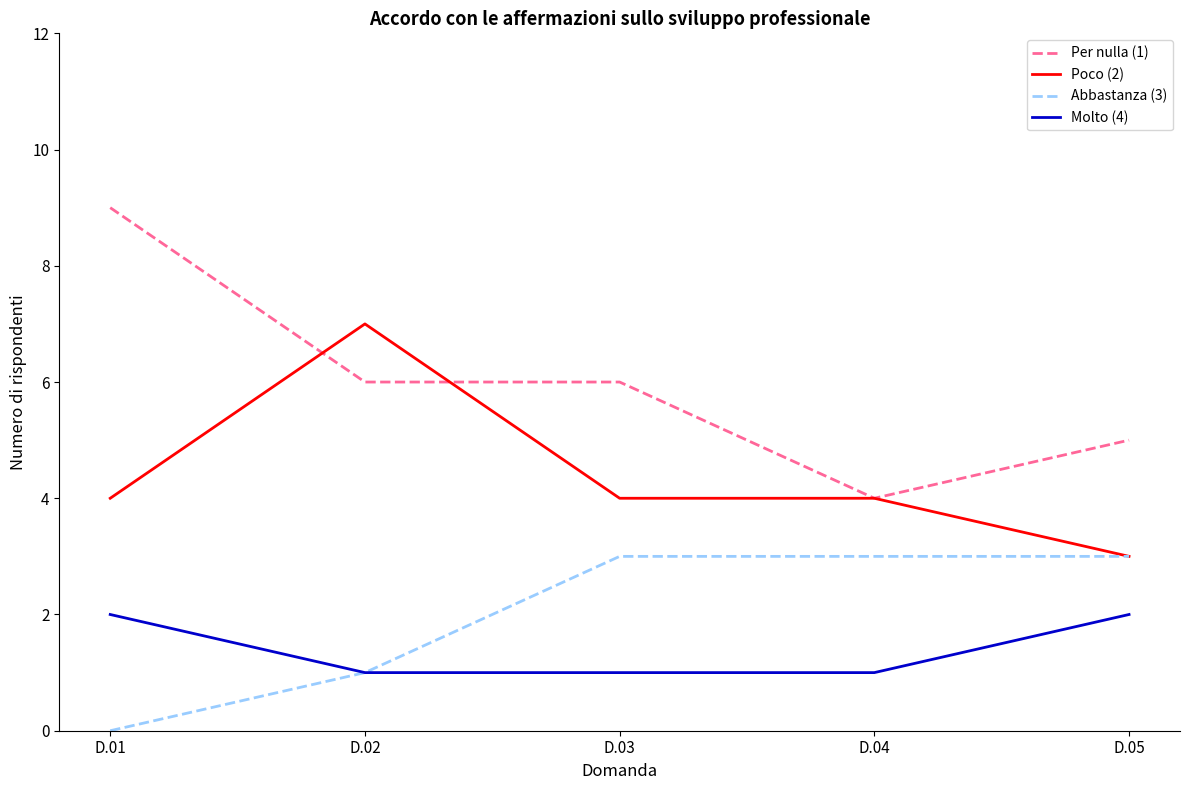

Between D.03 and D.04, which series saw the biggest shift?

Per nulla (1)